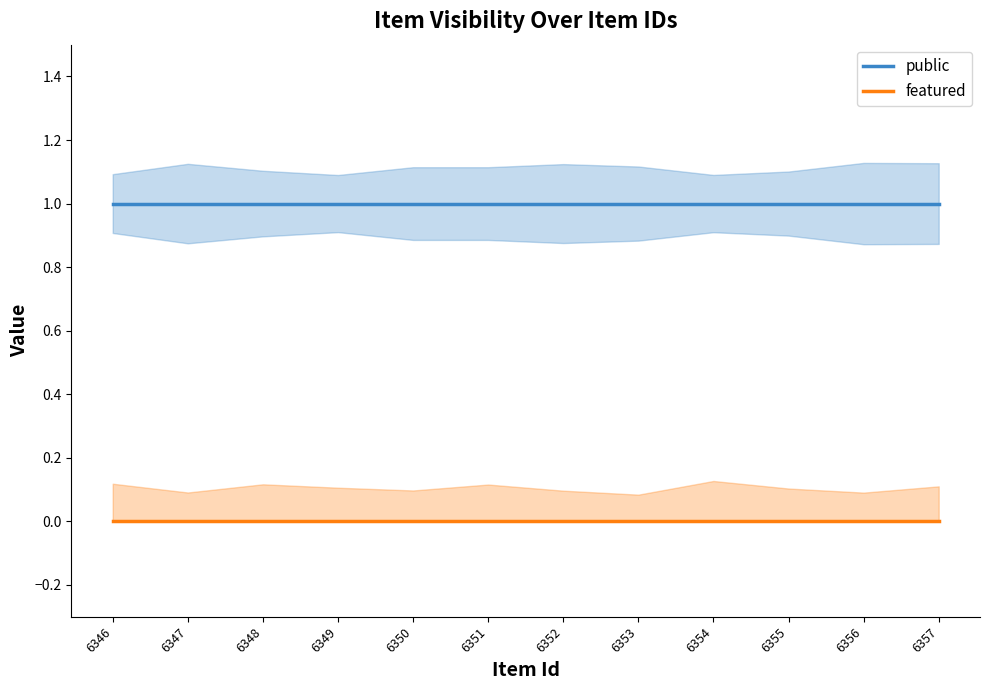

Where is featured nearest to the value 0?

6346